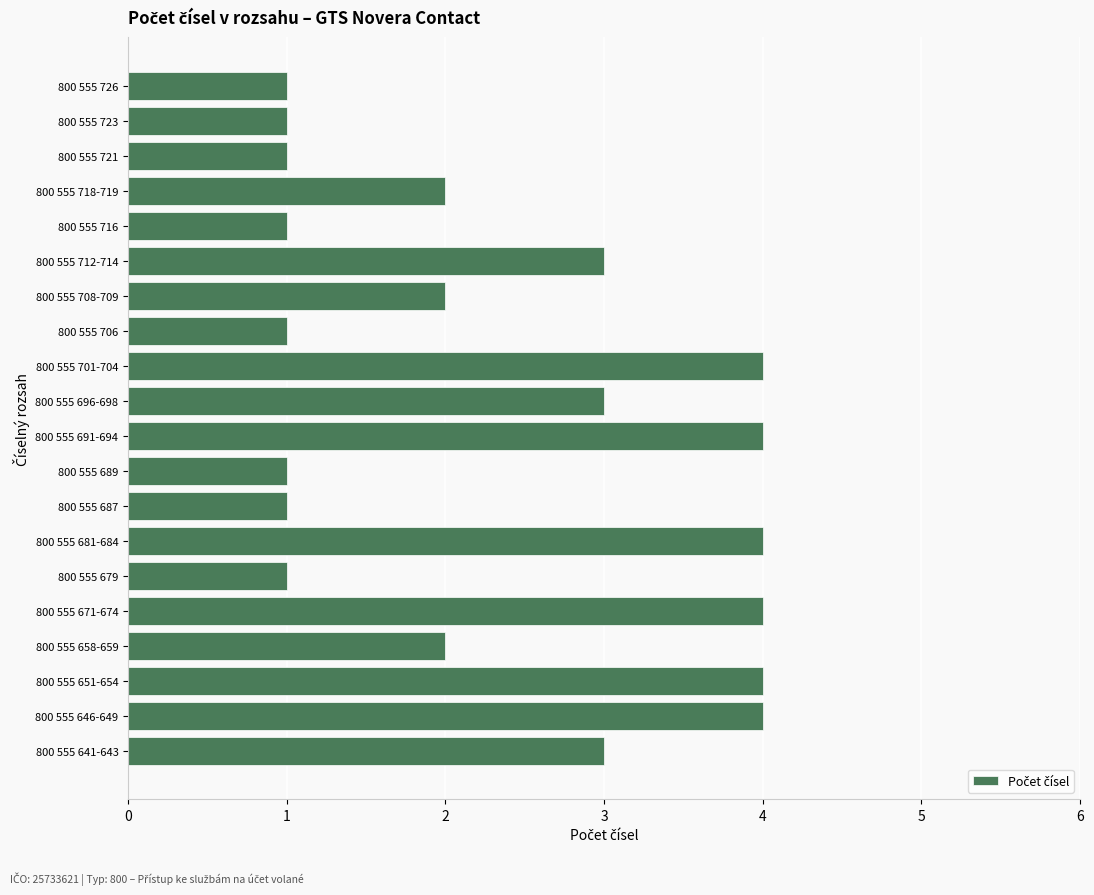

Which has a higher value, 800 555 723 or 800 555 658-659?

800 555 658-659